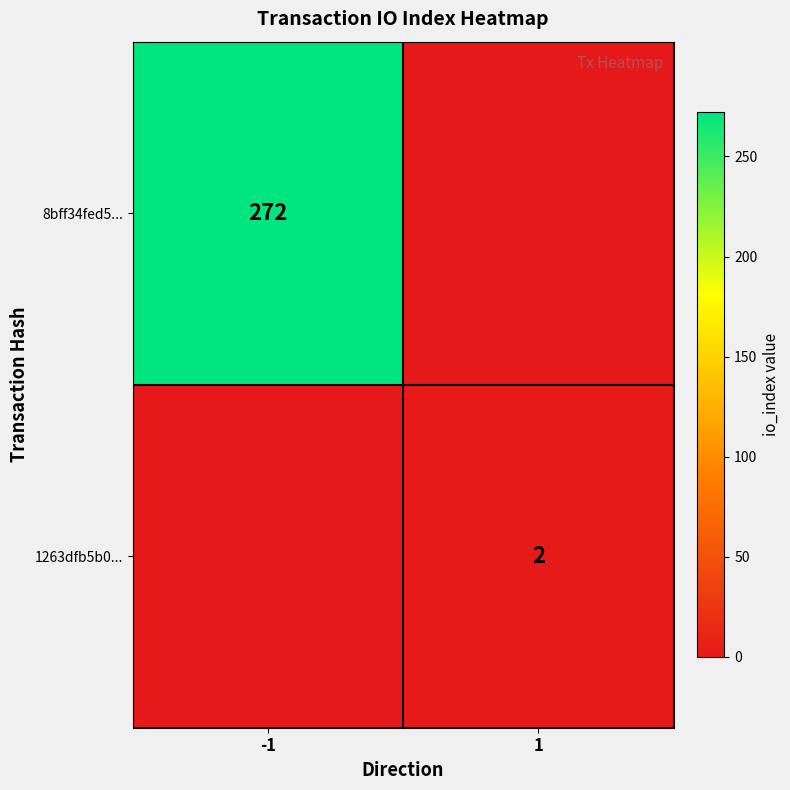

Is it true that 8bff34fed5... equals 272 at -1?

True